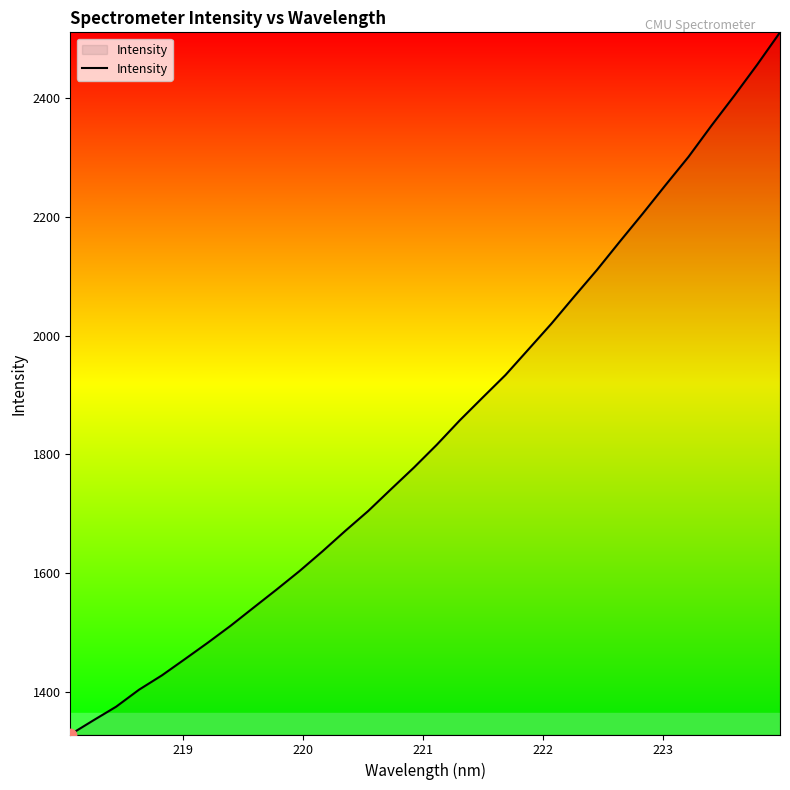

What is the smallest value displayed?

1328.6